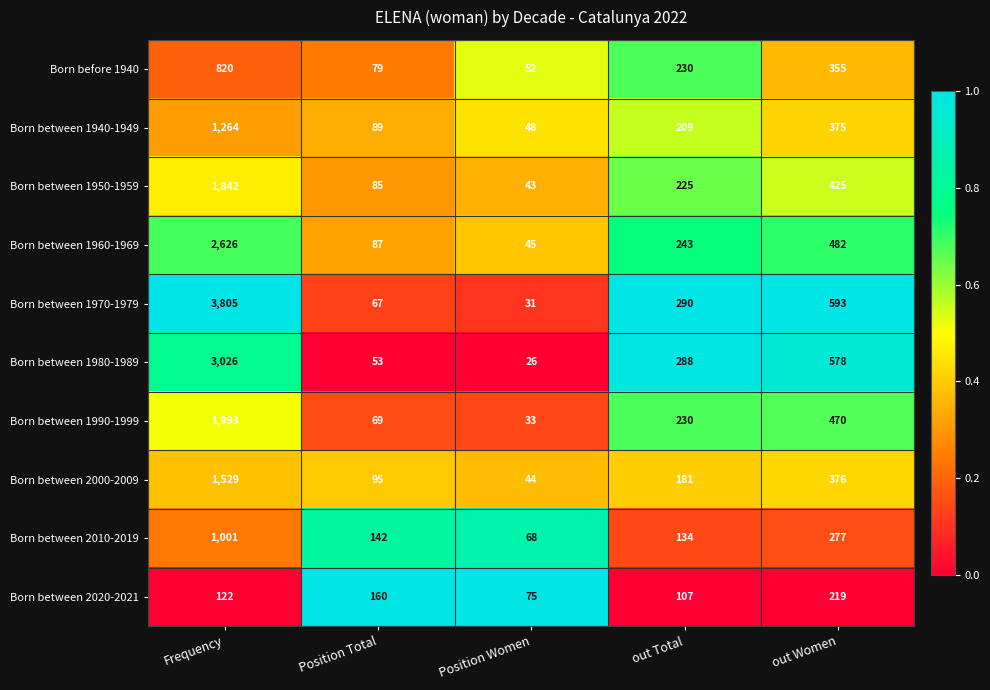

What is the difference between the maximum and second lowest values in the Born between 1940-1949 series?

1175